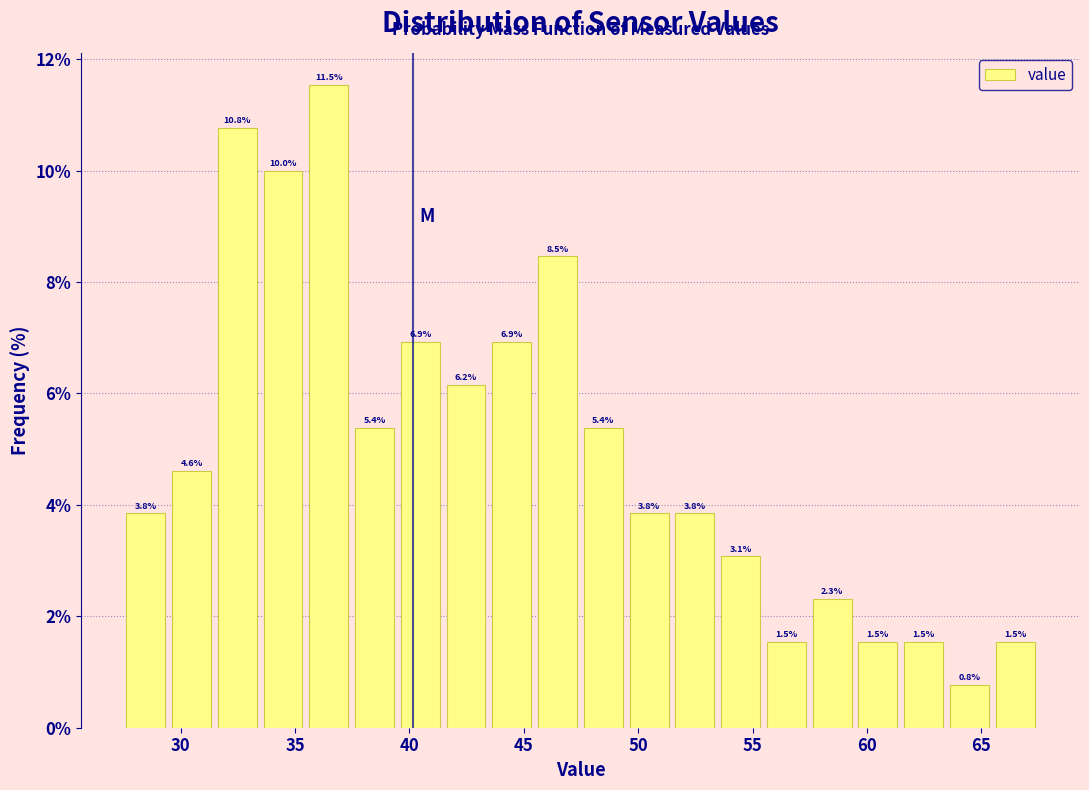

Around what value on the x-axis is the tallest bar? Give the approximate position of its centre, as read against the axis.

36.5